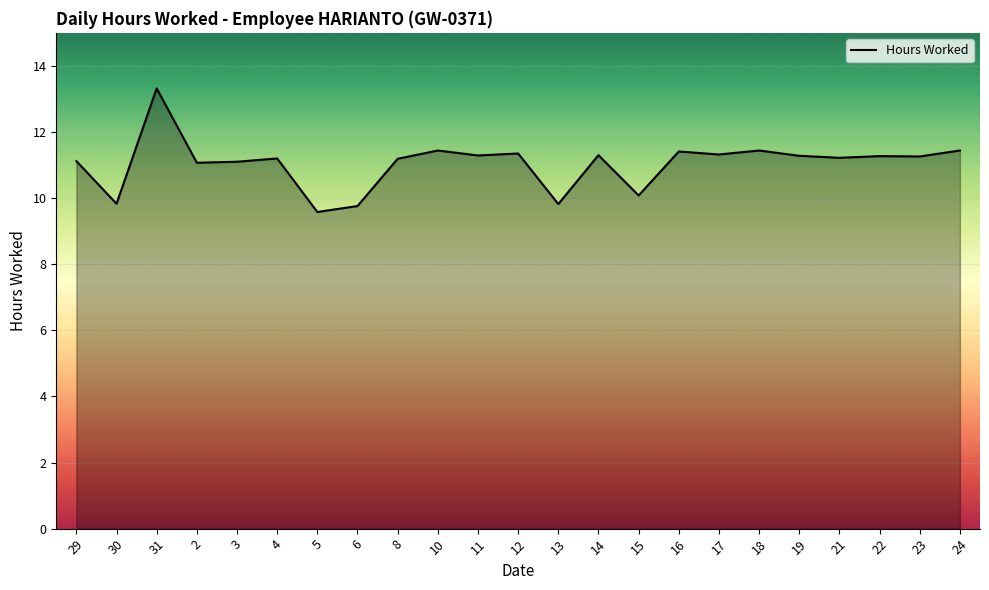

What is the difference between the second highest and second lowest values?

1.7